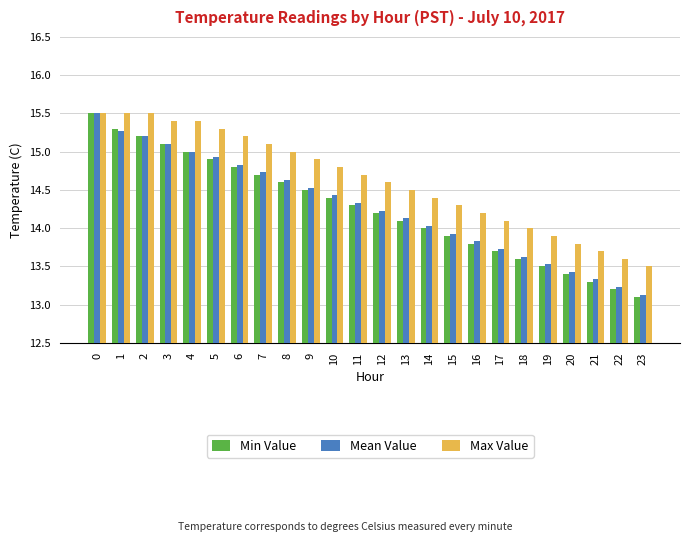

At which label is Min Value closest to 14?

14